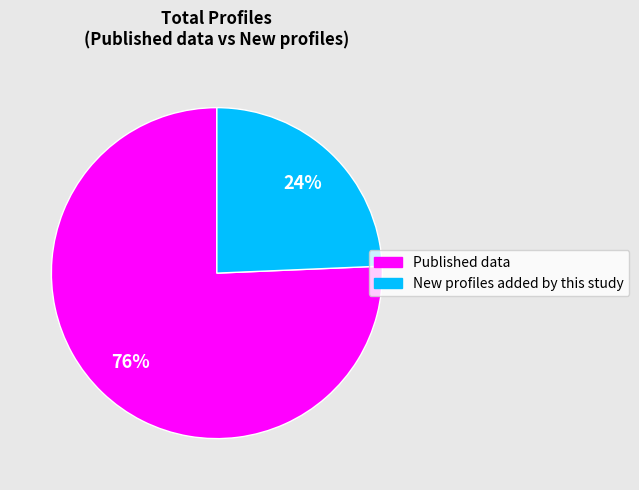

Is New profiles added by this study the majority of the pie?

No